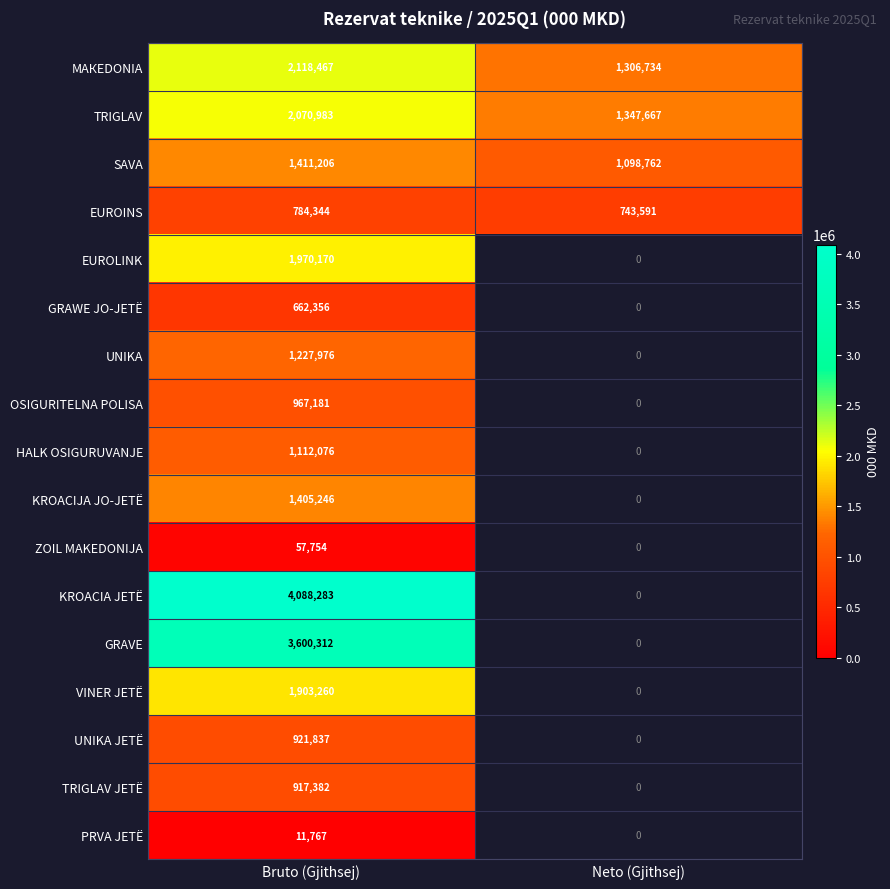

True or false: EUROINS has a value of 1128090 at Bruto (Gjithsej).

False